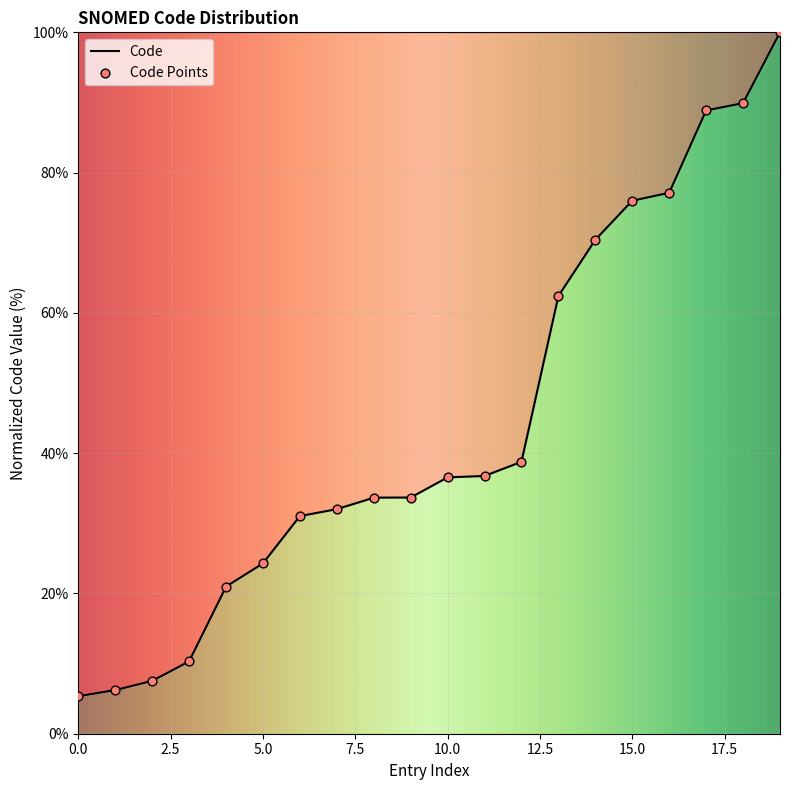

What is the highest value of the Code series?

100.0